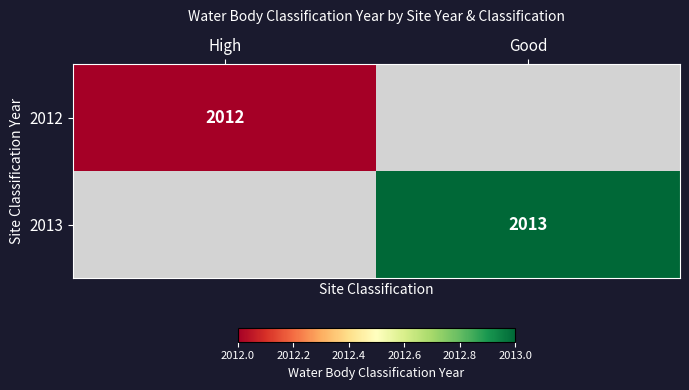

Which label corresponds to the smallest value in the chart?

High